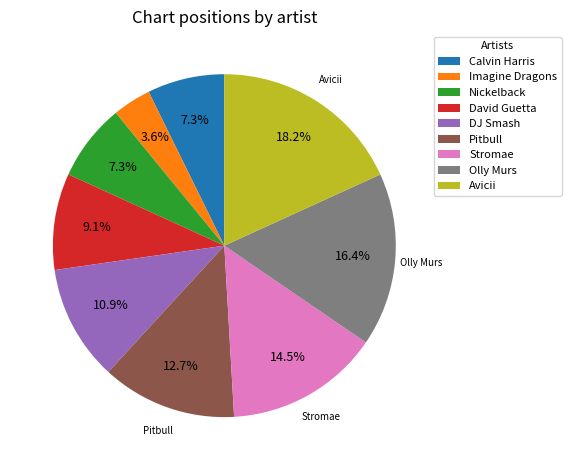

Which has a higher value, Pitbull or Imagine Dragons?

Pitbull